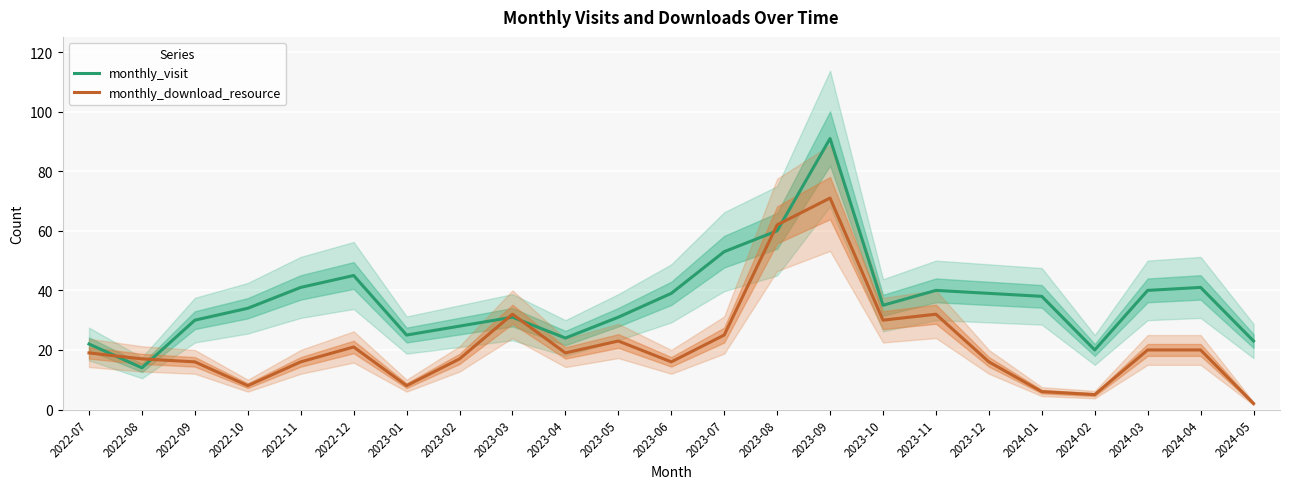

Where does the monthly_visit series first go above 35?

2022-11